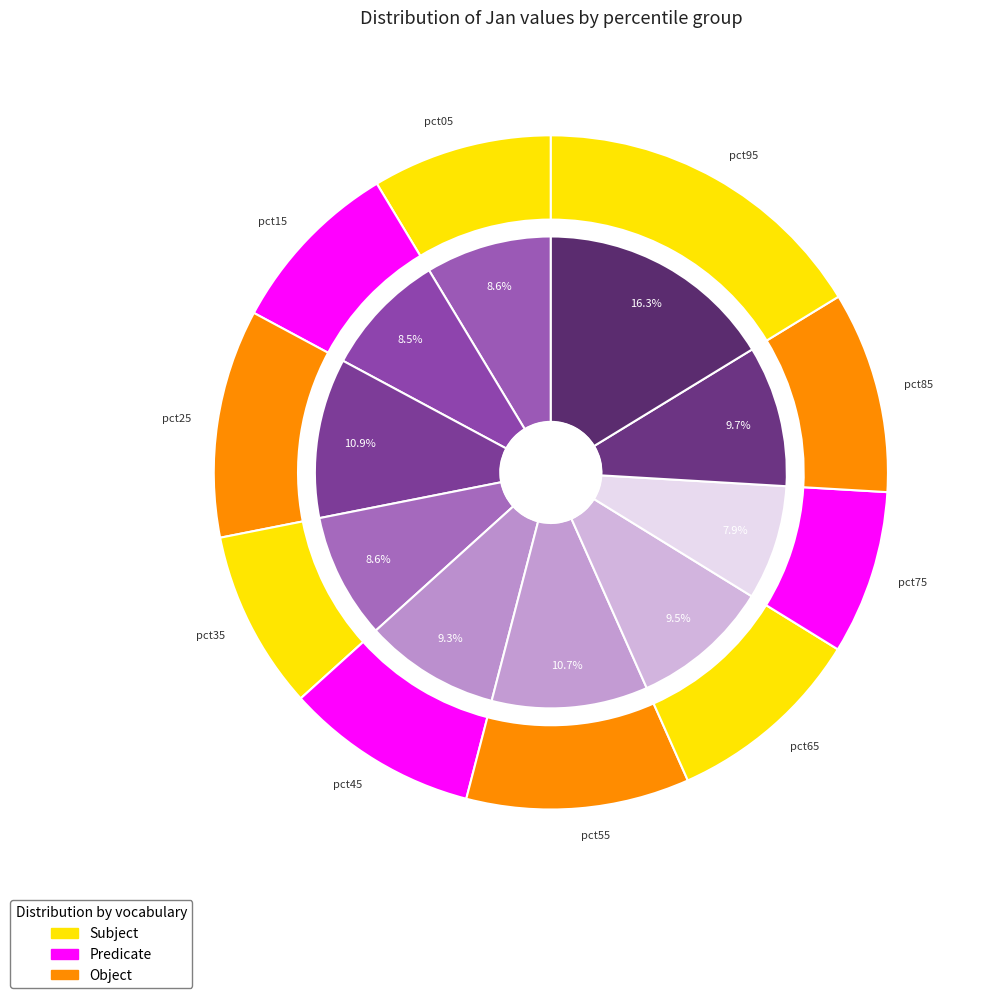

How many slices are in this pie chart?

10